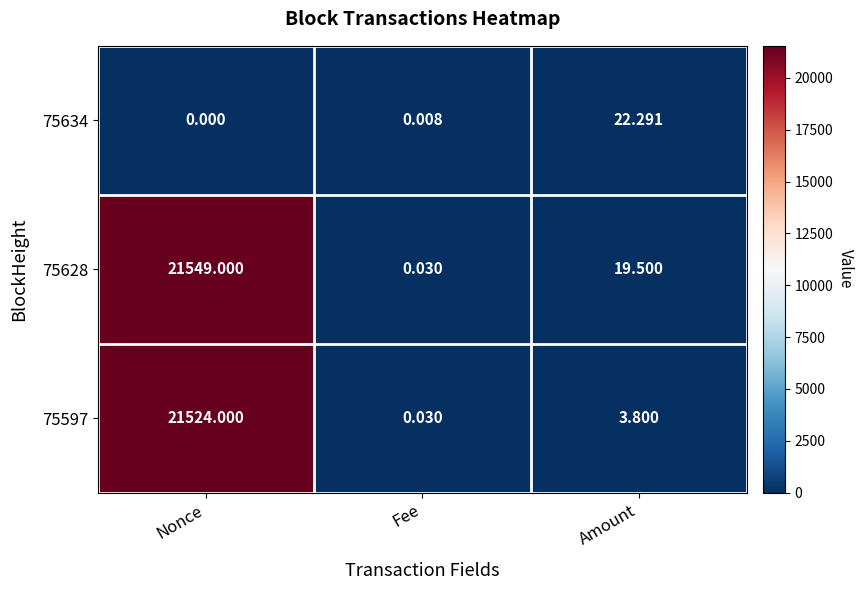

How many values in the 75628 series exceed 19?

2